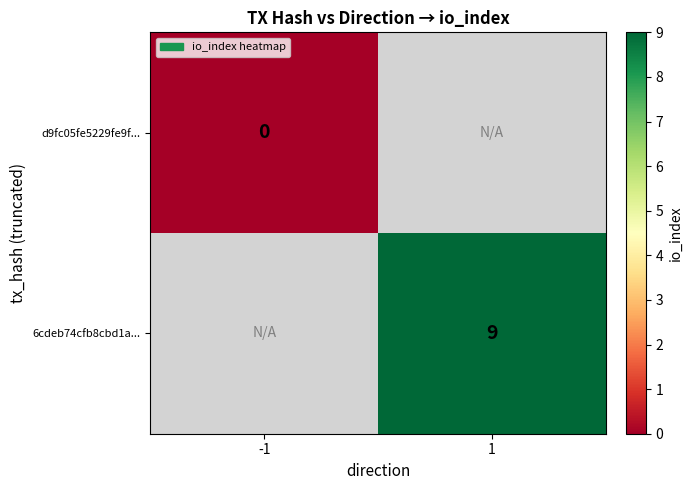

Is it true that 6cdeb74cfb8cbd1a... equals 2 at 1?

False